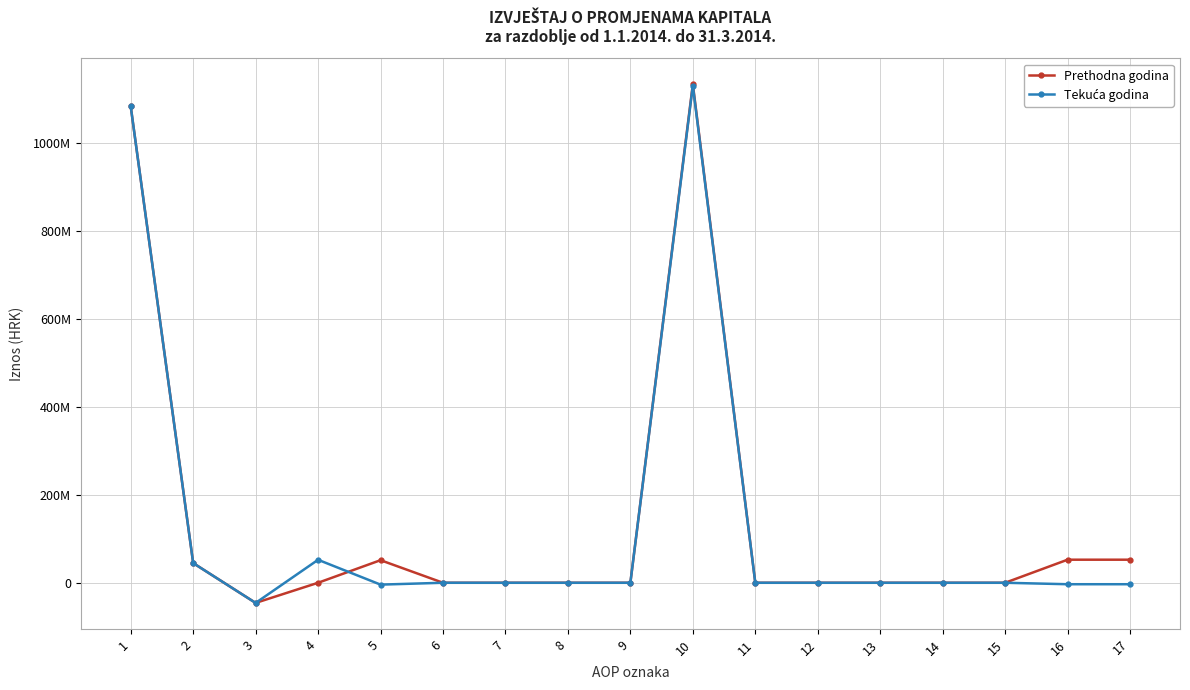

What is the value of the Tekuća godina point at the 17th from the left?

-3317168